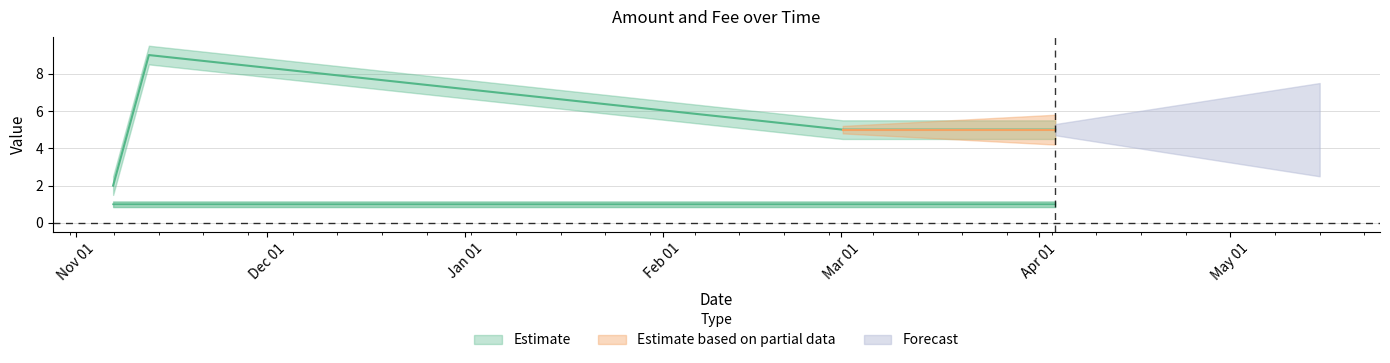

What is the lowest value of the Amount series?

2.0